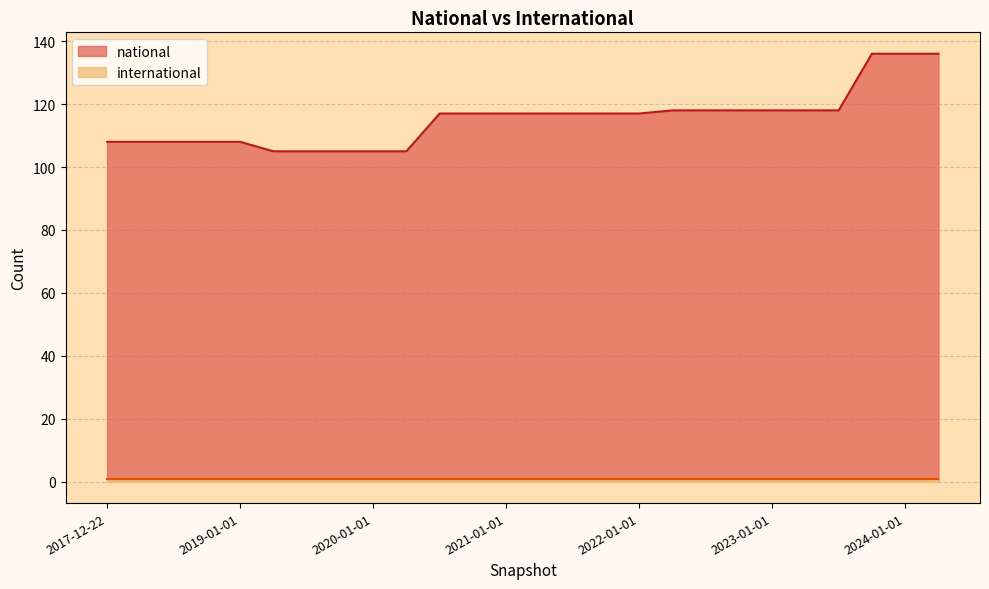

Reading right to left, what are all the values shown in this chart?

136	136	136	118	118	118	118	118	118	117	117	117	117	117	117	117	105	105	105	105	105	108	108	108	108	108